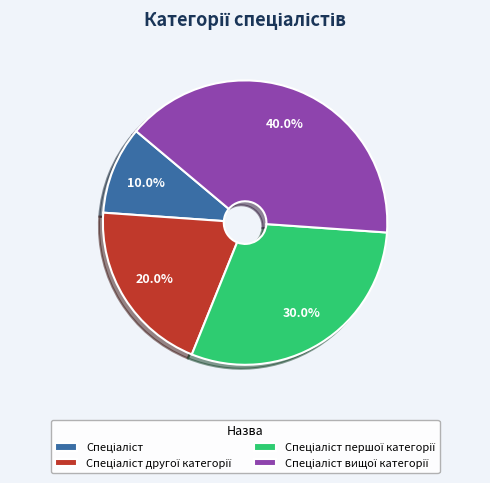

Does any single category account for the majority?

No